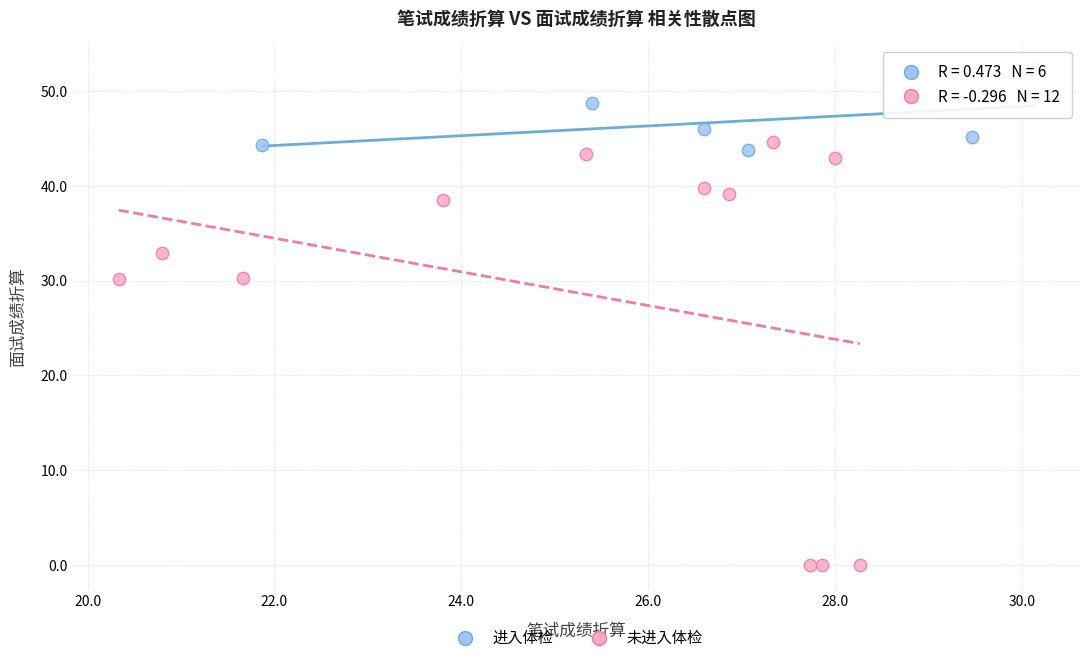

What are all the series names shown in the legend?

进入体检, 未进入体检